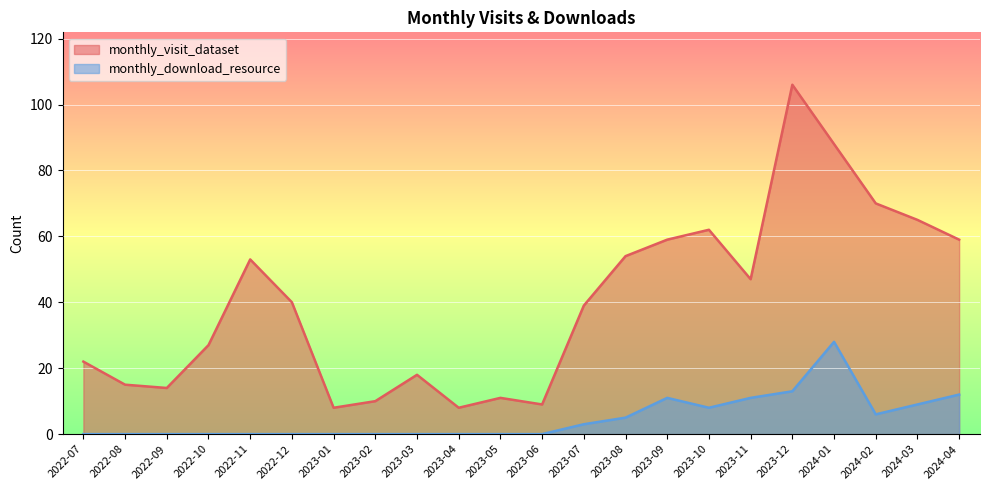

In monthly_visit_dataset, how many points are higher than both neighbors (excluding endpoints)?

5